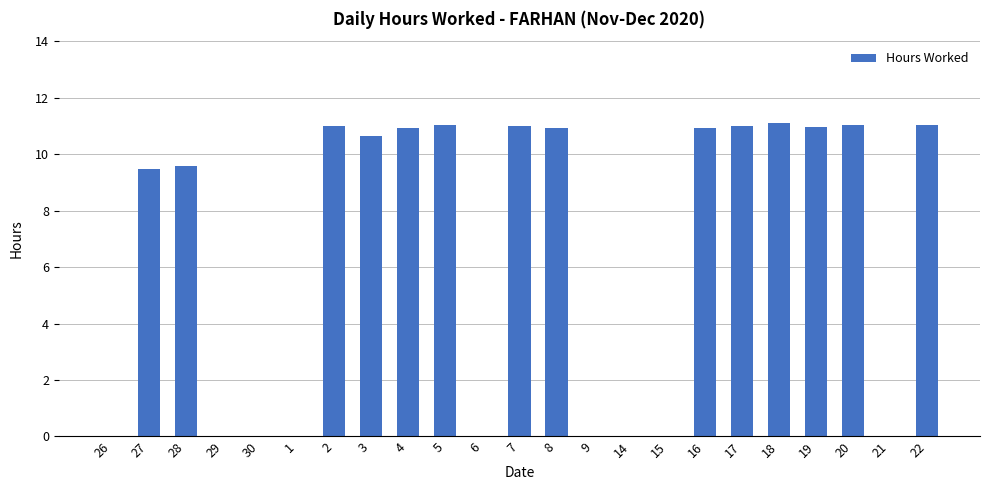

Which has a higher value, 18 or 28?

18